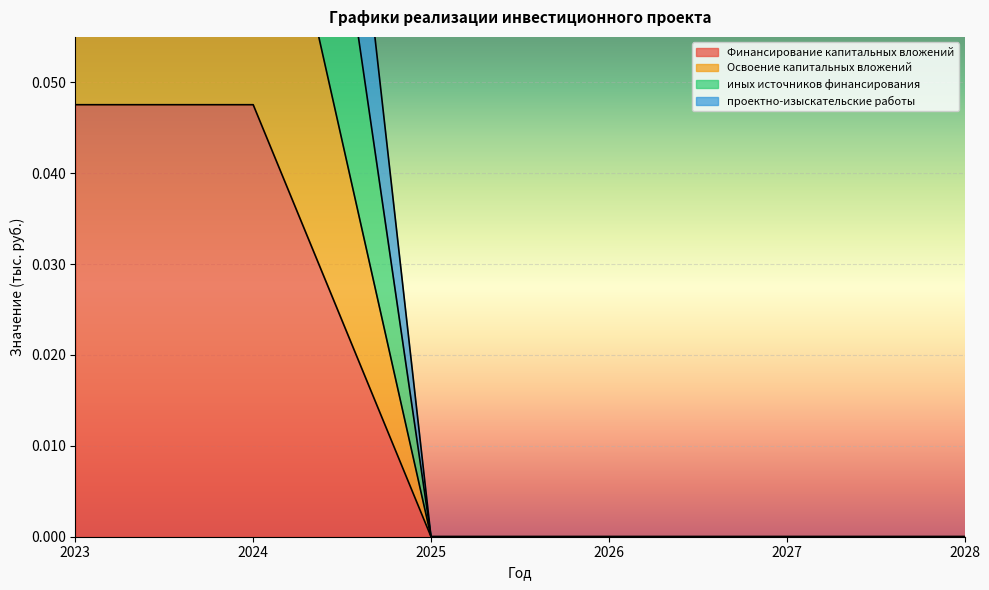

True or false: Финансирование капитальных вложений and Освоение капитальных вложений cross at least once.

False